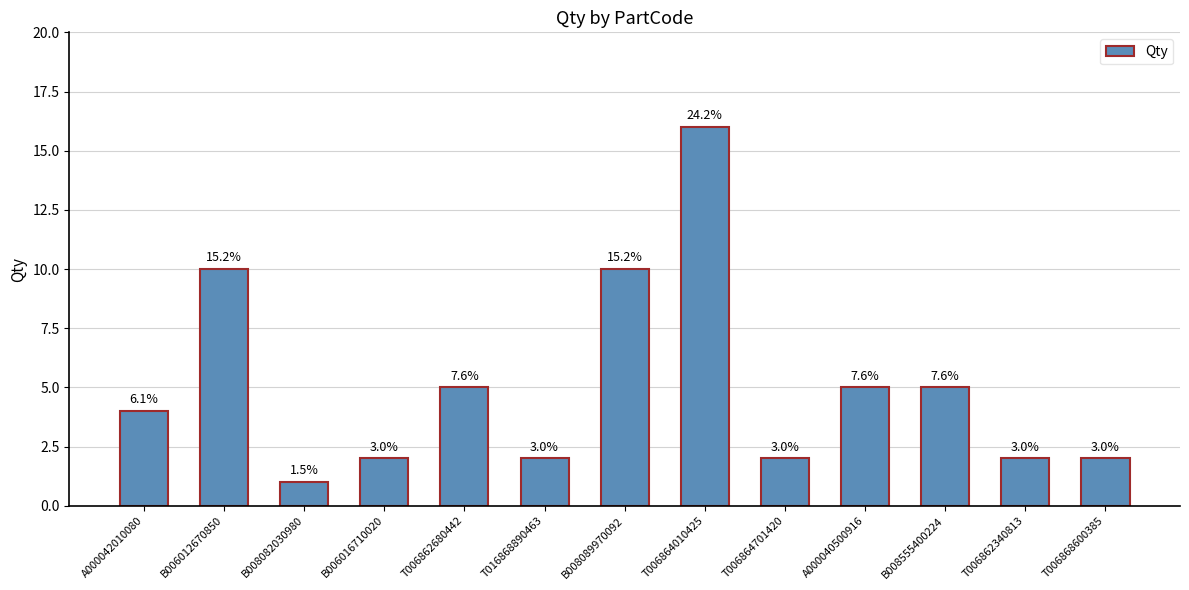

Reading right to left, extract all data points from this chart.

2	2	5	5	2	16	10	2	5	2	1	10	4